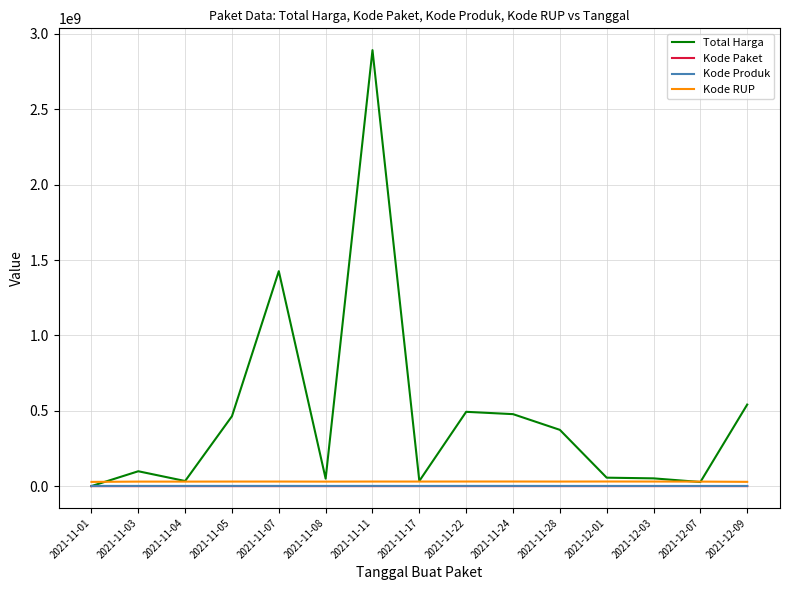

Which series changed the most between 2021-11-05 and 2021-12-03?

Total Harga